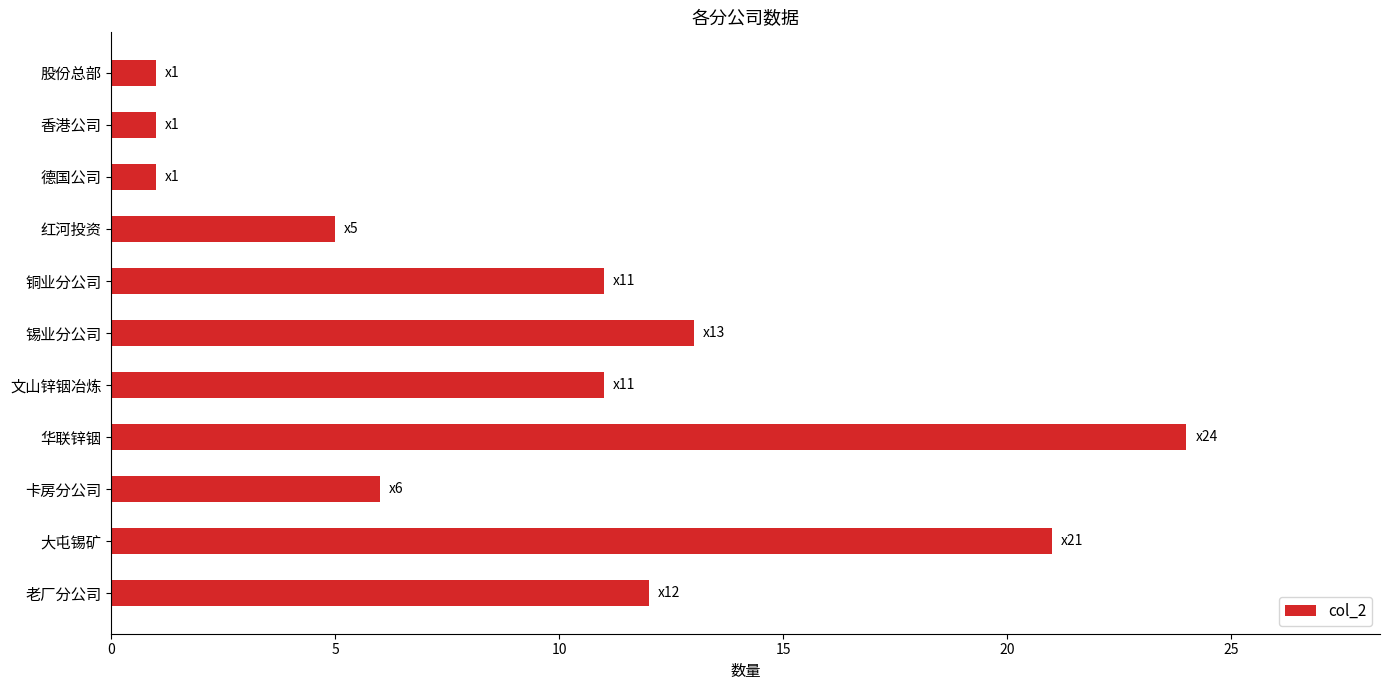

What is the difference between the second highest and second lowest values?

20